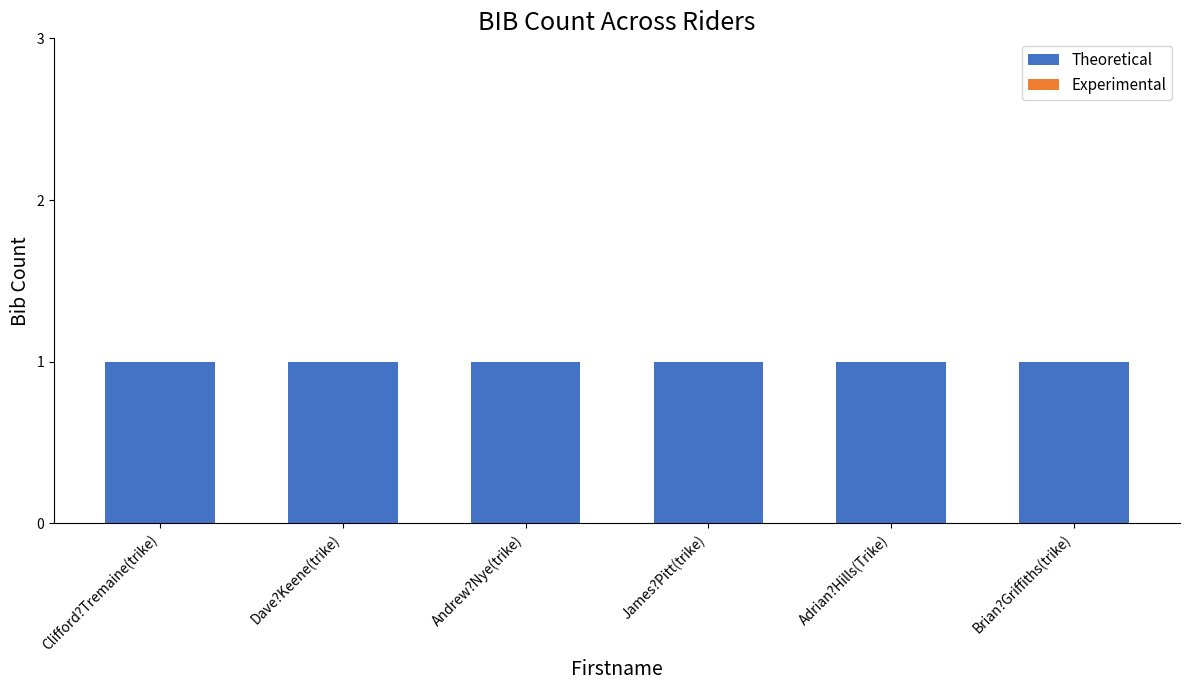

What is the lowest value of the Theoretical series?

1